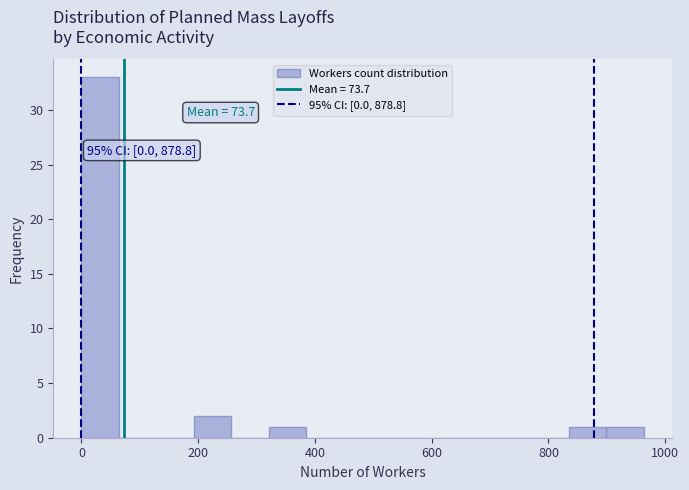

Around what value on the x-axis is the tallest bar? Give the approximate position of its centre, as read against the axis.

40